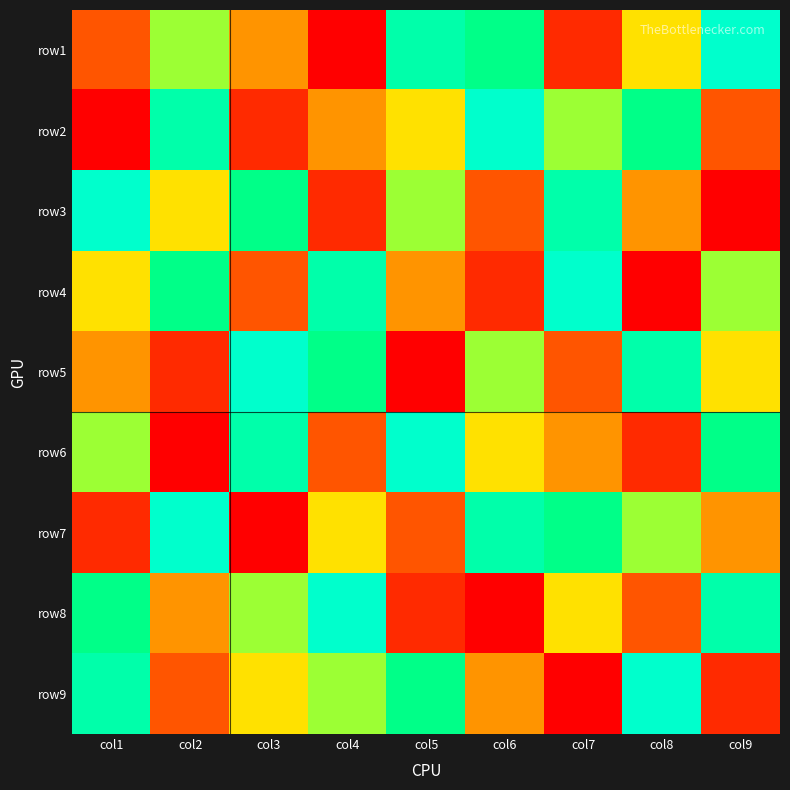

Which label corresponds to the smallest value in the chart?

col4